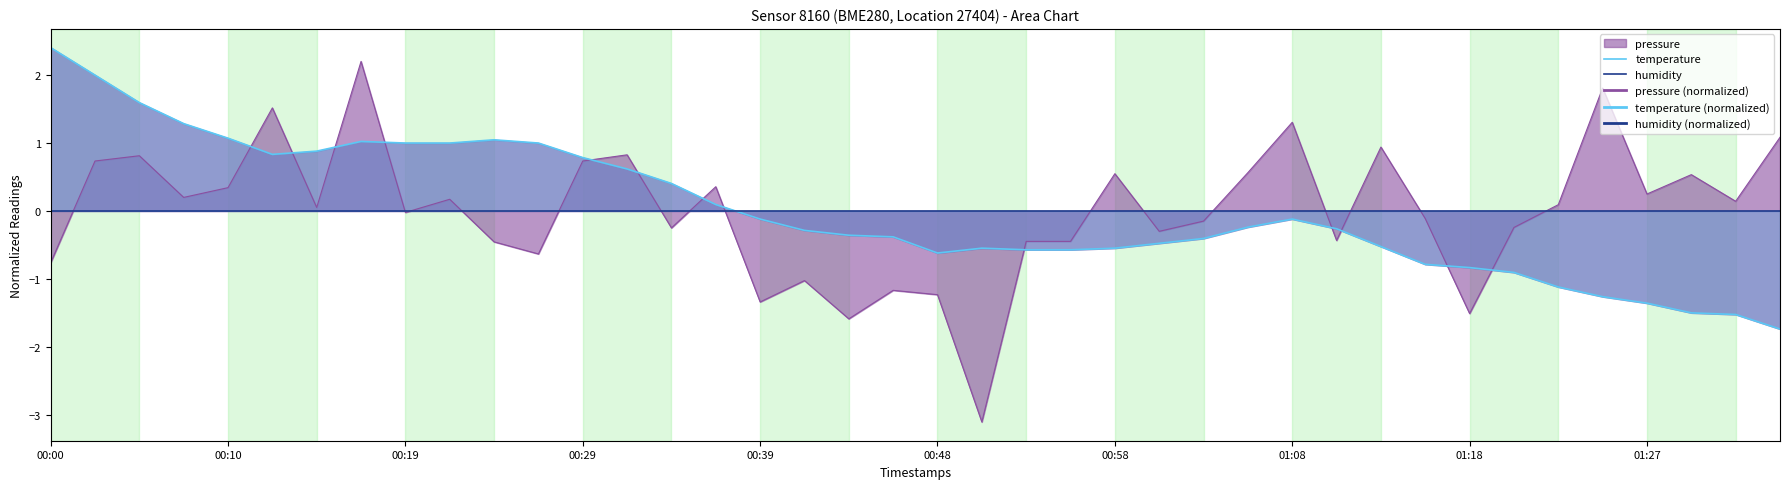

Where is humidity nearest to the value 0?

00:00